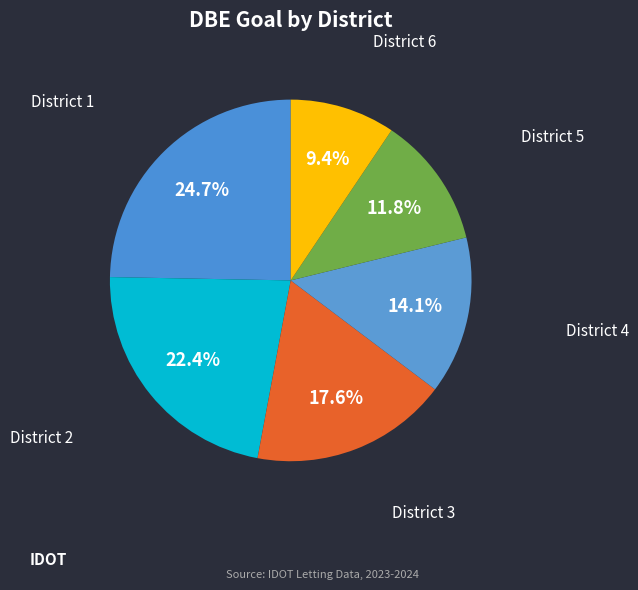

True or false: District 3 accounts for 18% of the total.

True